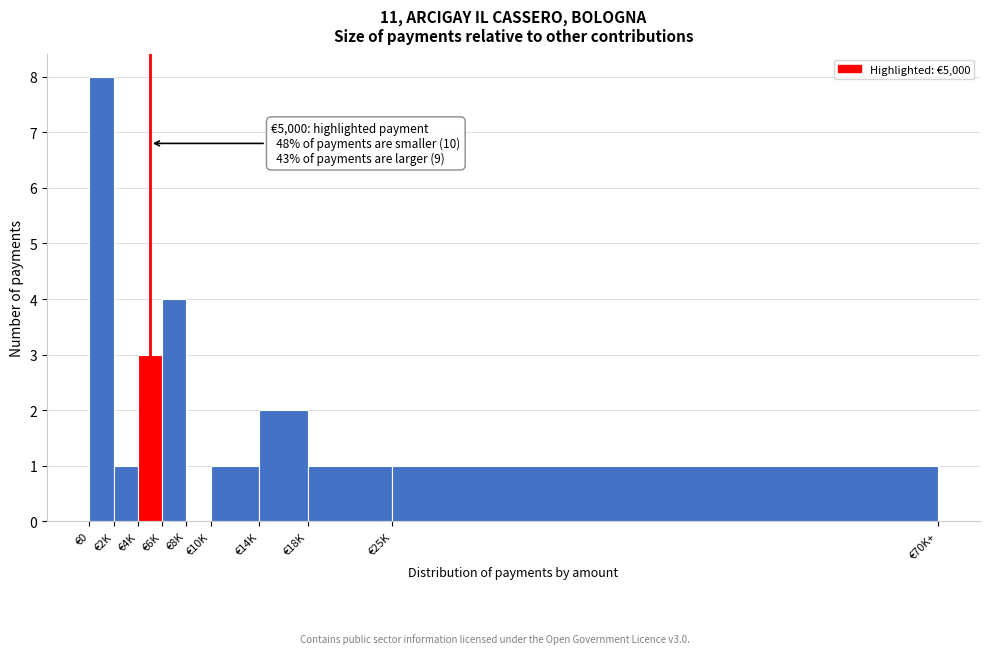

Reading right to left, transcribe all the data shown in this chart.

€25K=1	€18K=1	€14K=2	€10K=1	€8K=0	€6K=4	€4K=3	€2K=1	€0=8